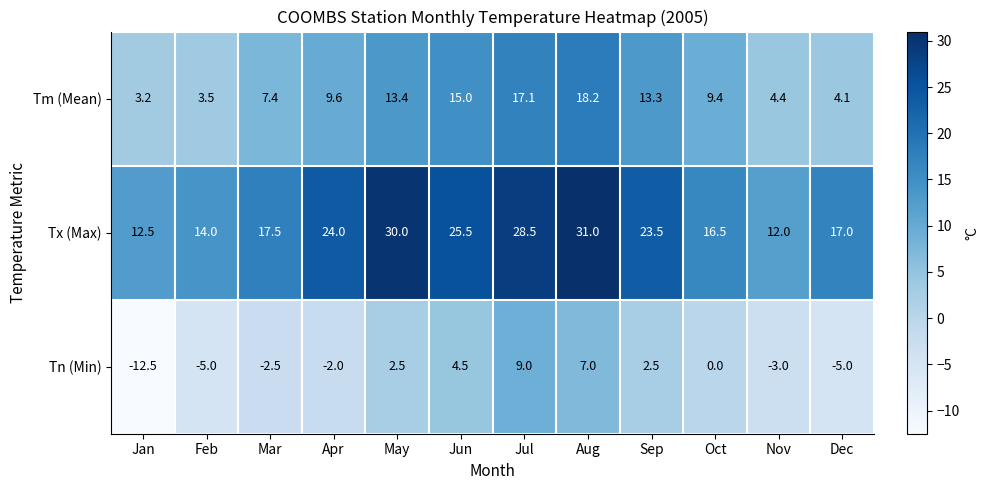

Between Nov and Dec, which series saw the biggest shift?

Tx (Max)